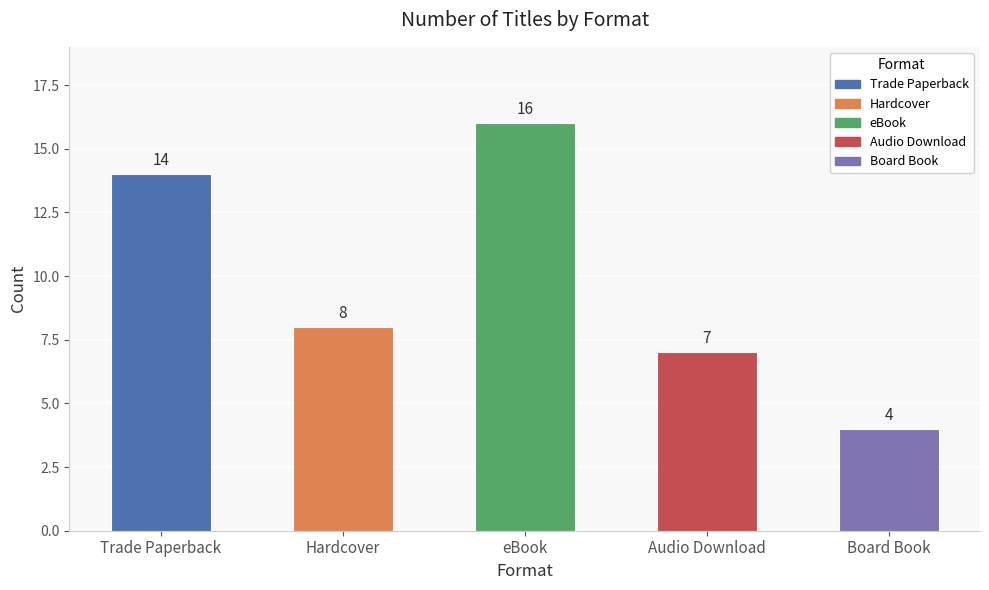

What is the sum of all values?

49